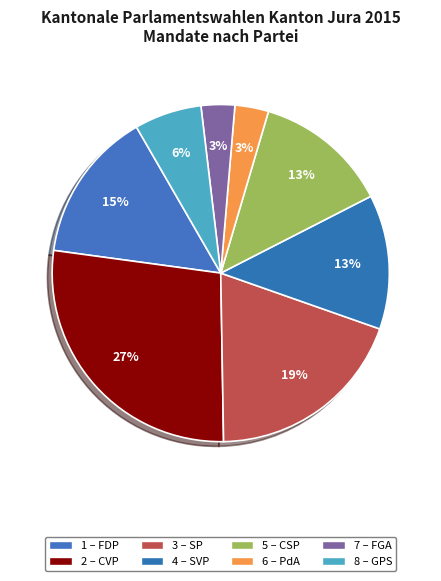

How many slices are in this pie chart?

8